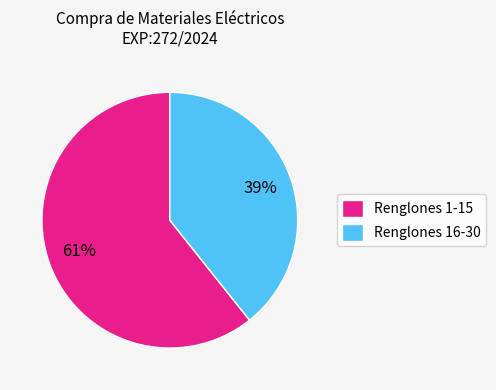

Count the number of slices in the pie.

2